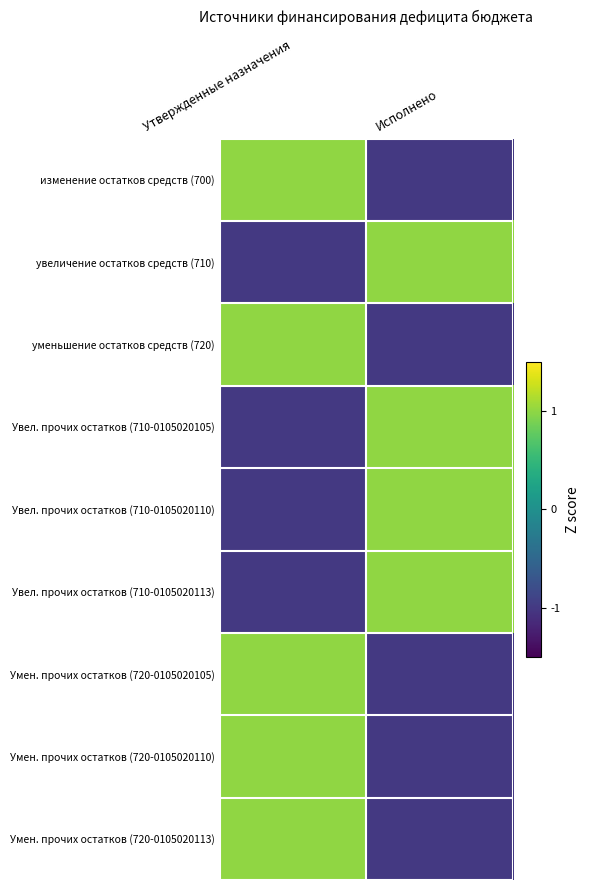

Rank the series by their maximum value, from highest to lowest.

Умен. прочих остатков (720-0105020110), увеличение остатков средств (710), уменьшение остатков средств (720), Умен. прочих остатков (720-0105020113), изменение остатков средств (700), Увел. прочих остатков (710-0105020105), Увел. прочих остатков (710-0105020110), Увел. прочих остатков (710-0105020113), Умен. прочих остатков (720-0105020105)